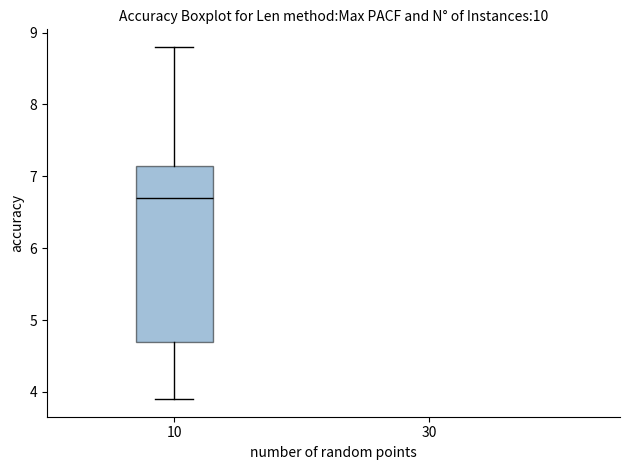

Read this box plot against the y-axis: the position of the median line, the range covered by the box, and the ends of both whiskers. The values are not printed on the chart, so give them approximately, as read against the axis.

median 6.7, box 4.7 to 7.2, whiskers 3.9 to 8.8